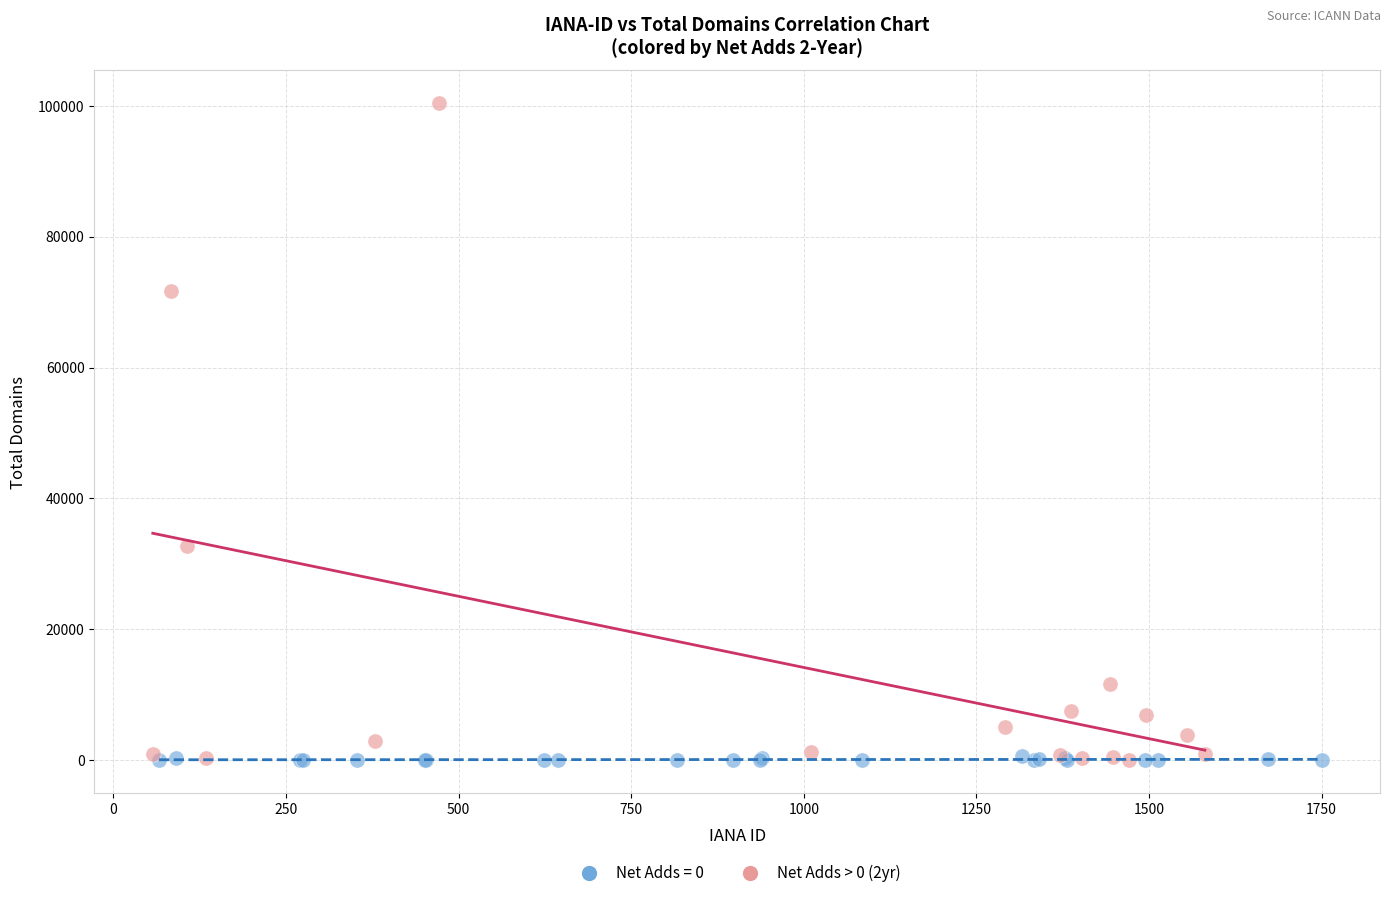

Which series contains the highest Y value?

Net Adds > 0 (2yr)